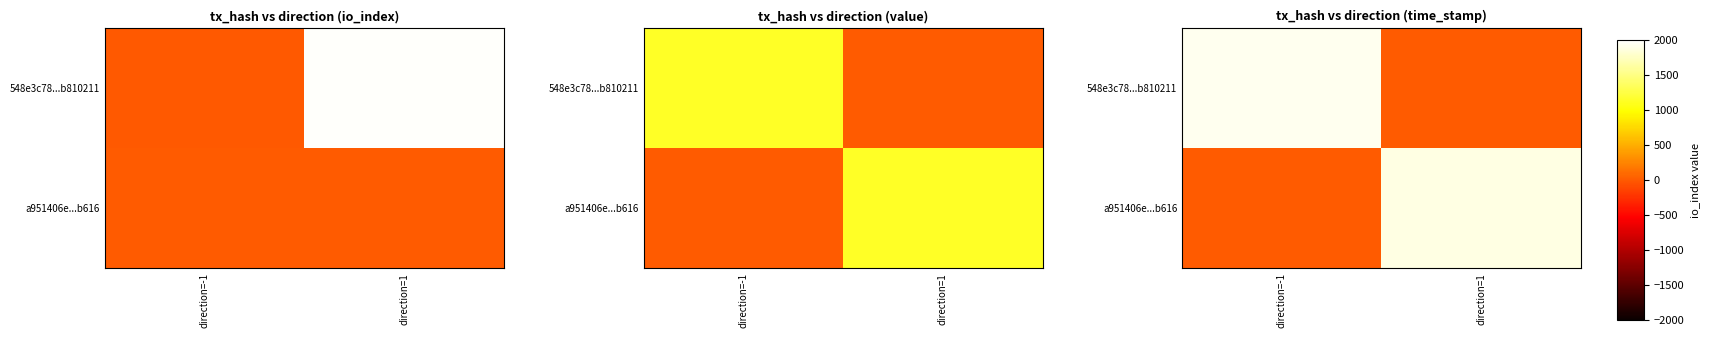

Is the value of a951406e...b616 at direction=-1 greater than the value of 548e3c78...b810211 at direction=-1?

No